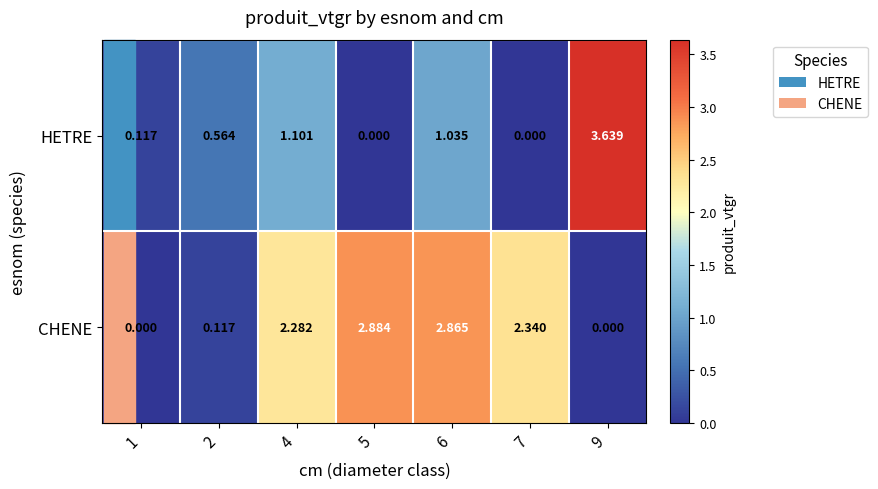

How many series are shown in this chart?

2